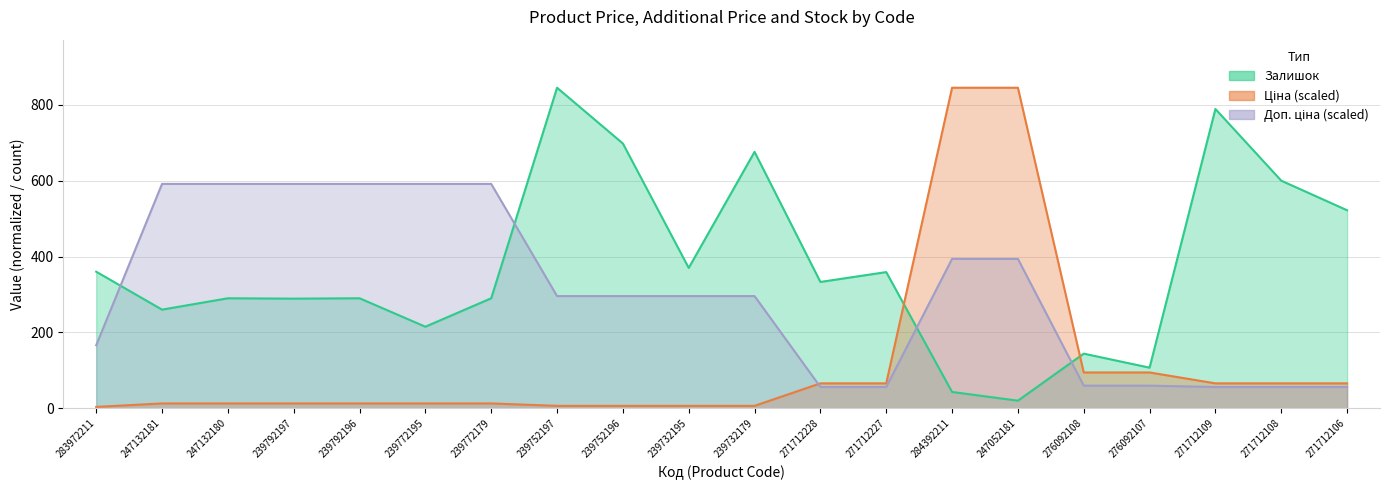

What is the average value of the Ціна series?

115.6